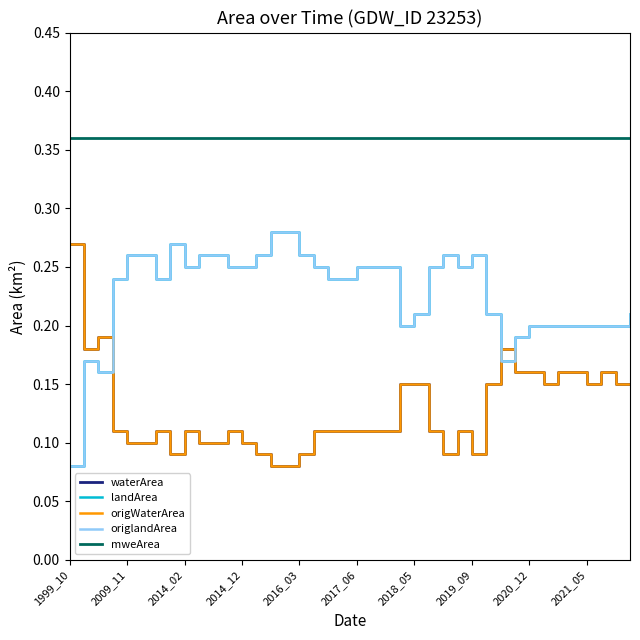

Does the chart display data point markers on the line(s)?

No